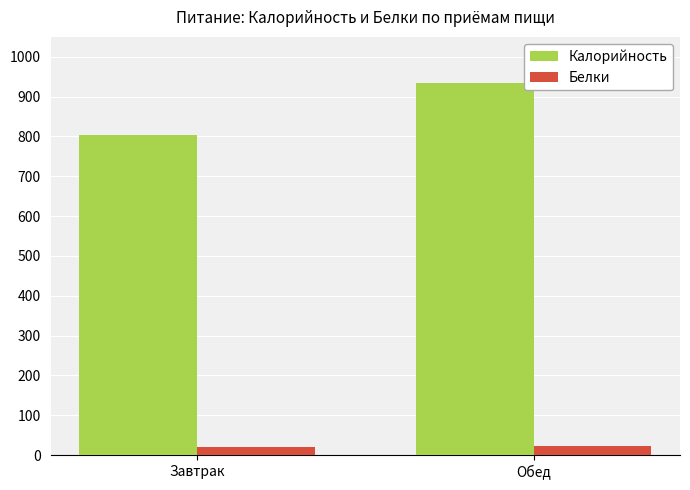

Count the number of data series in this chart.

2